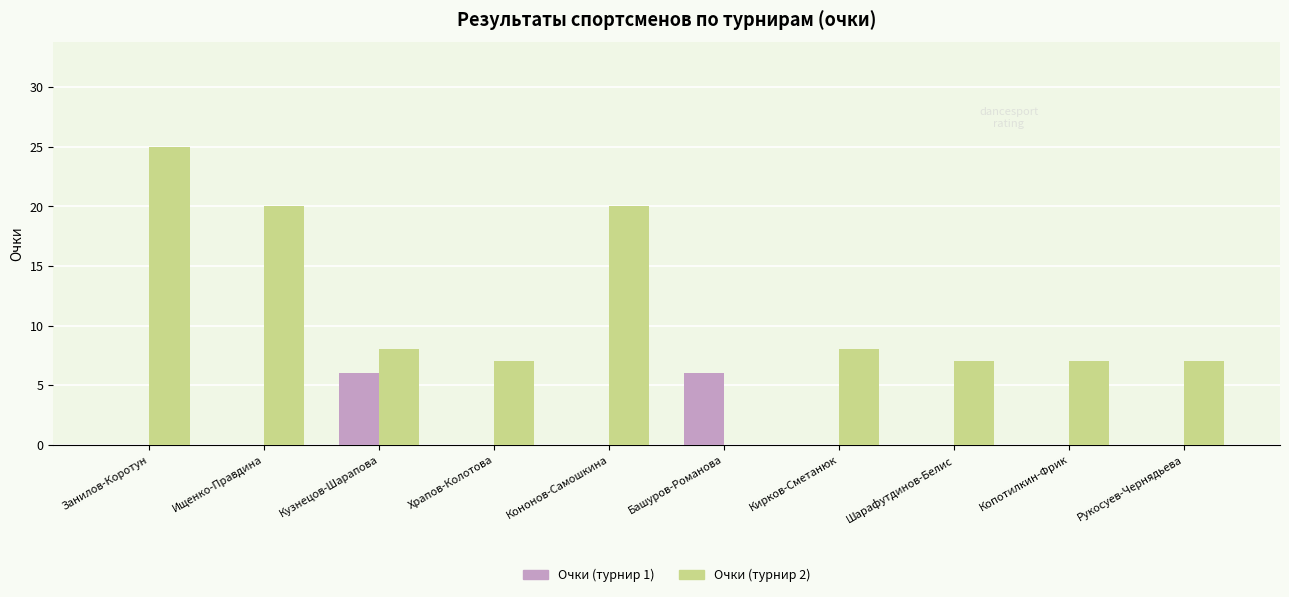

How many groups of bars are there?

10